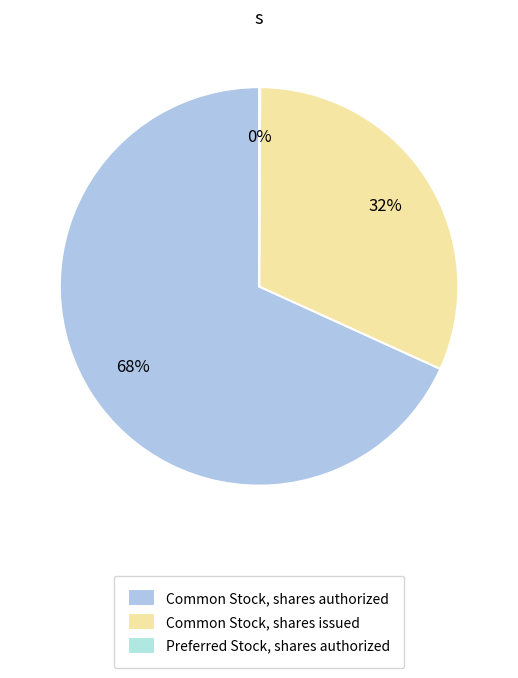

Which slice is the largest?

Common Stock, shares authorized